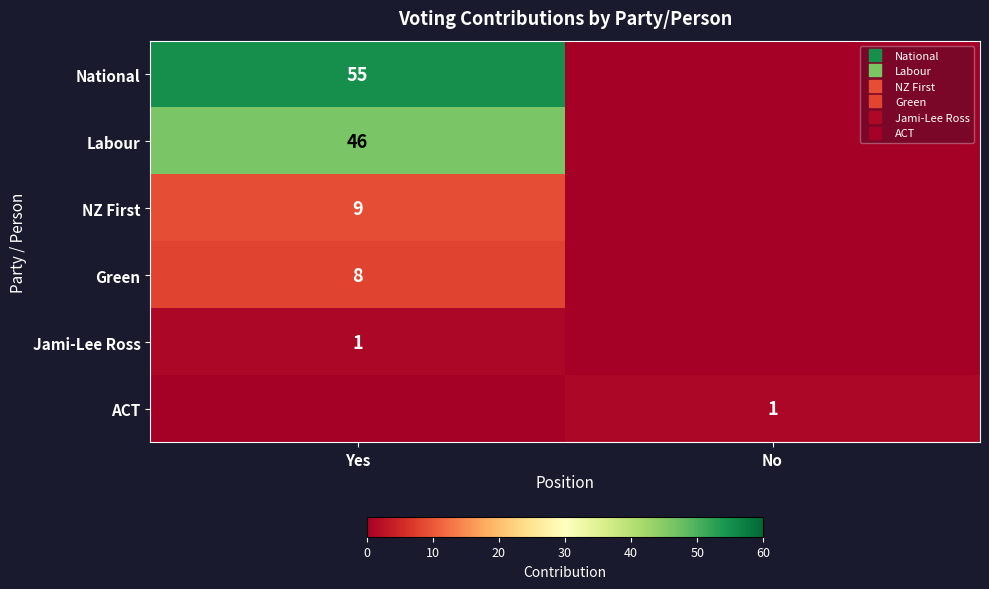

What is the sum of all ACT values?

1